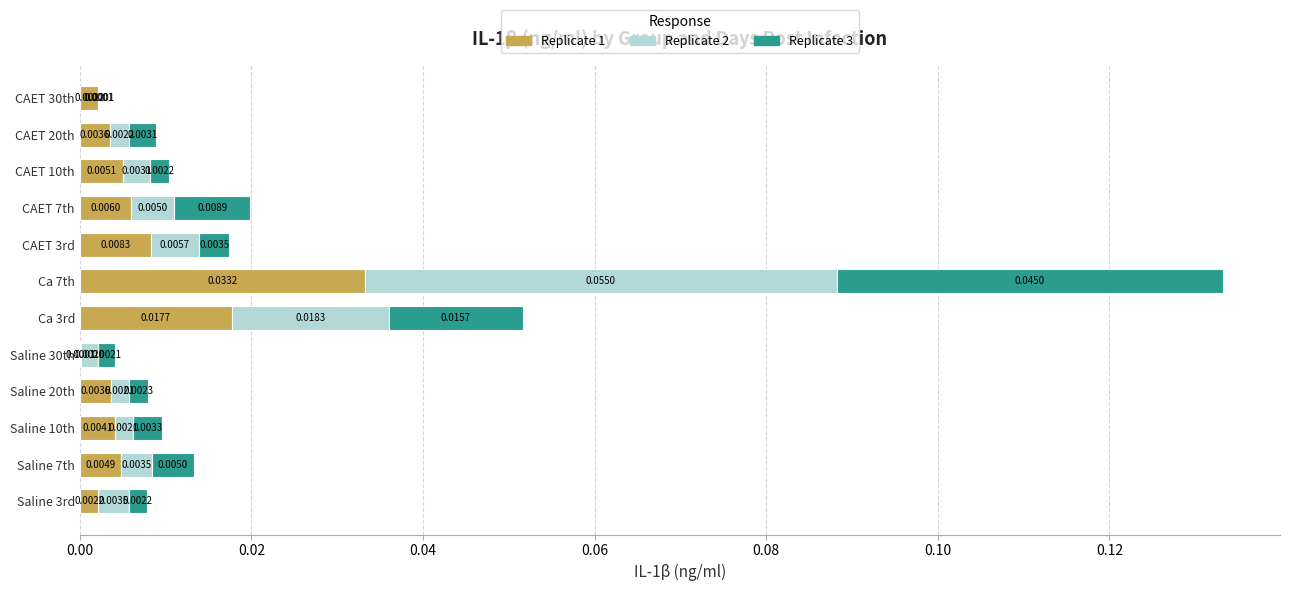

How many bars are there in total?

36